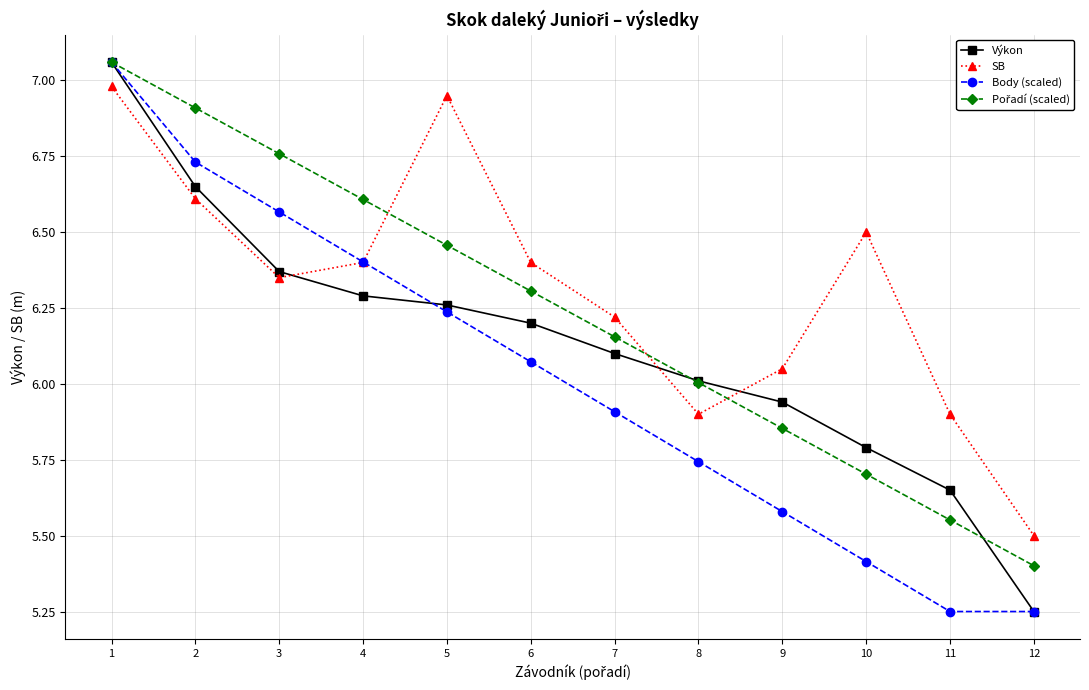

True or false: Body (scaled) and SB intersect in this chart.

True